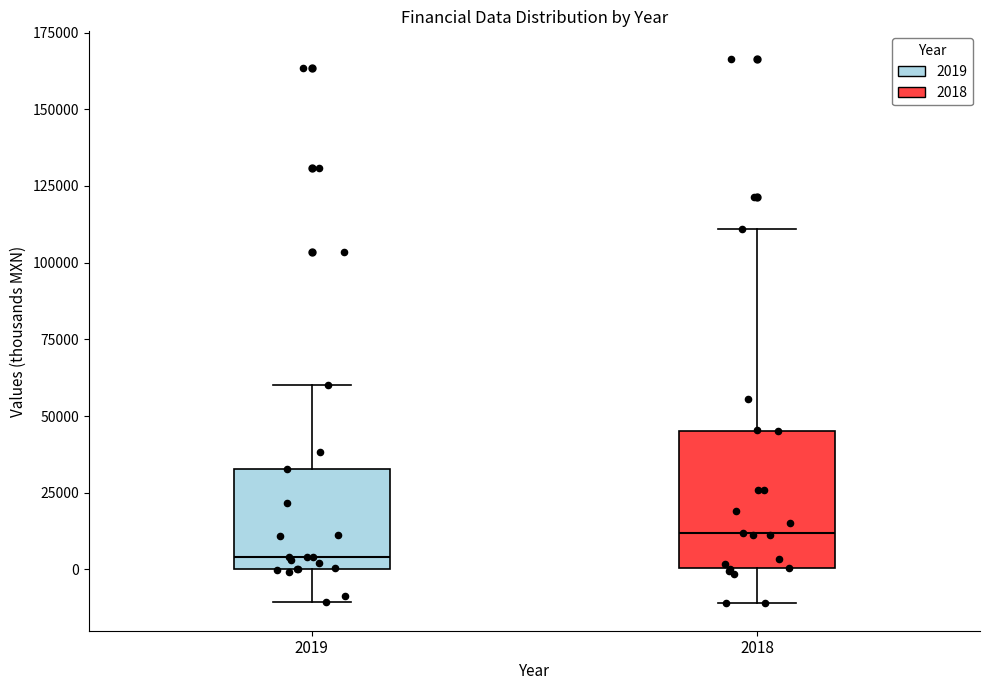

Reading left to right, transcribe this box plot: for each box, give where its median line is, the range the box spans, and where its two whiskers end, as read against the y-axis. The values are not printed on the chart, so give them approximately, as read against the axis.

2019: median 5000, box 0 to 35000, whiskers -10000 to 60000
2018: median 10000, box 0 to 45000, whiskers -10000 to 110000